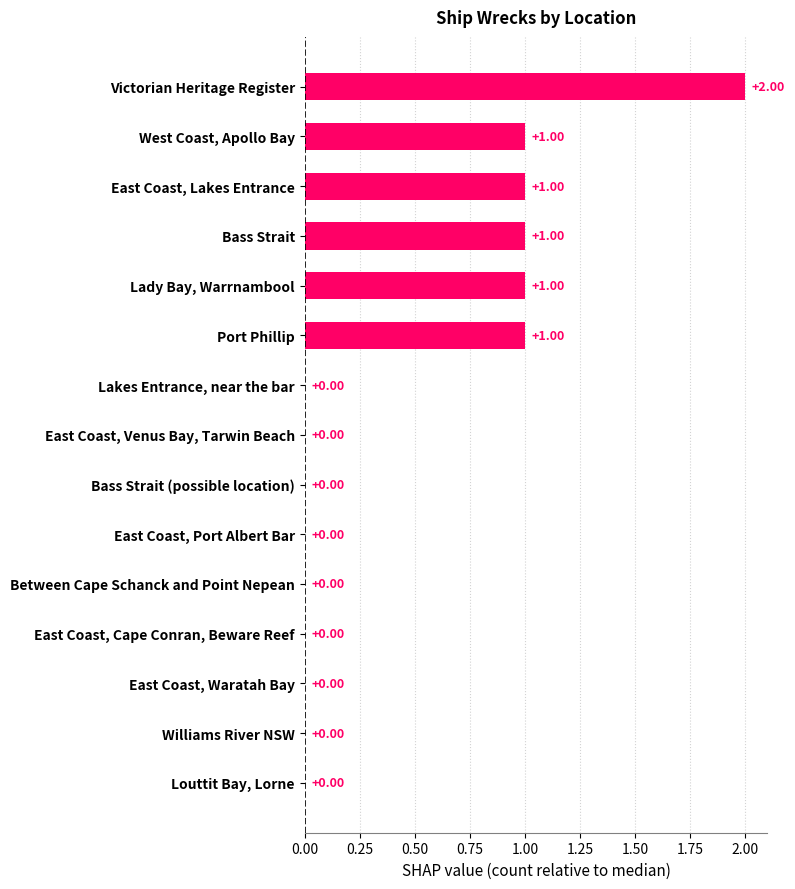

The chart shows a value of -1 at East Coast, Port Albert Bar. True or false?

False